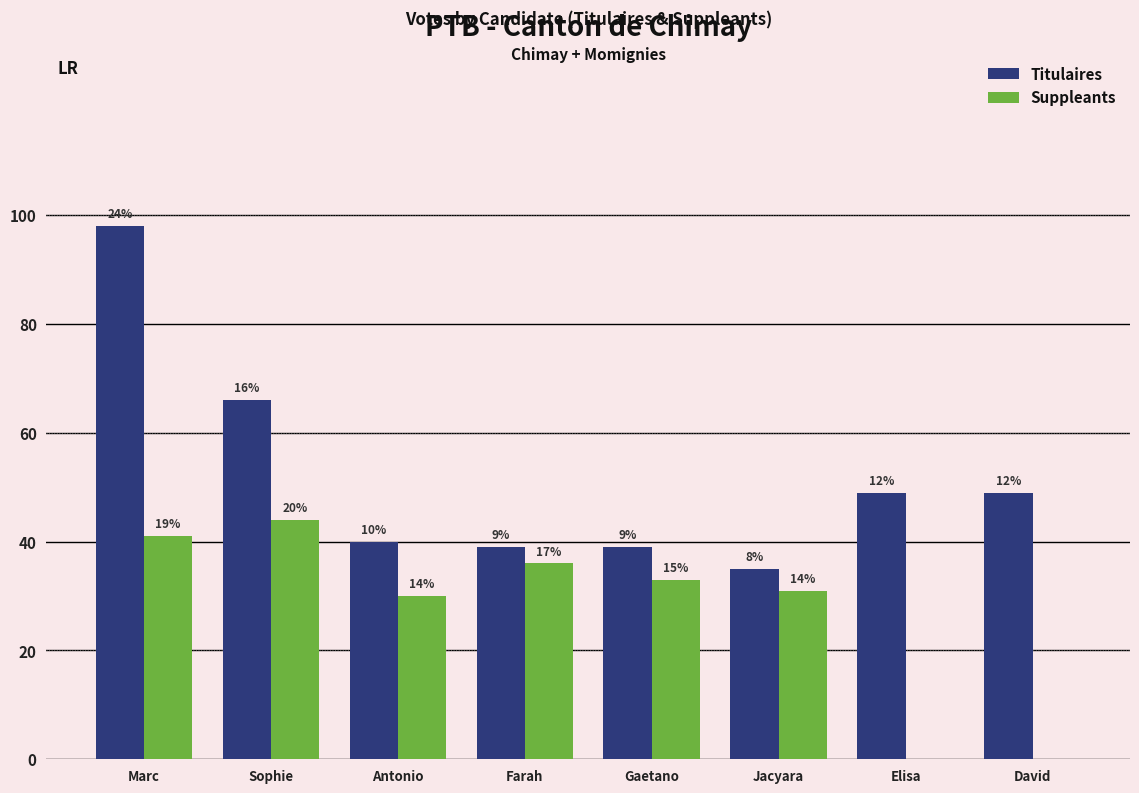

How many groups of bars are there?

8